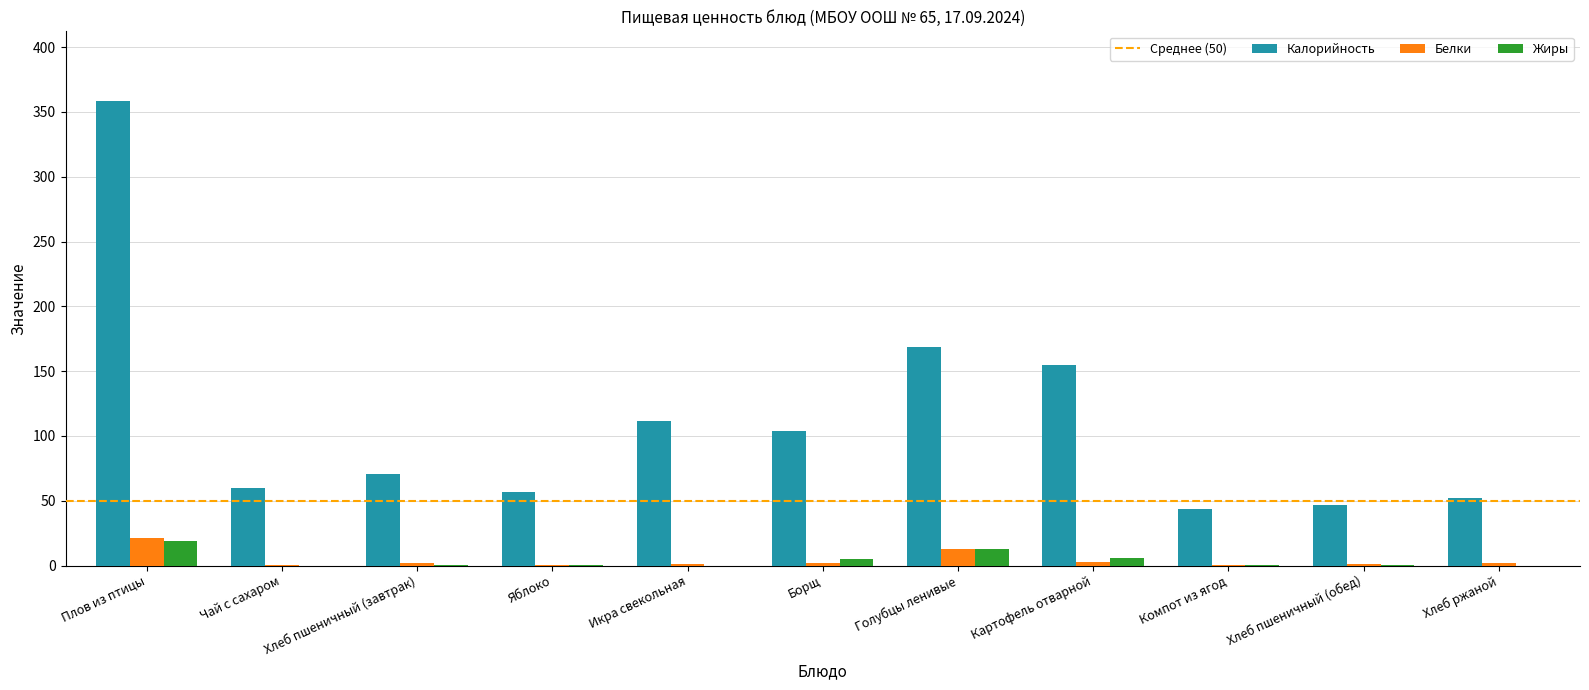

At which category is the sum across all series the highest?

Плов из птицы